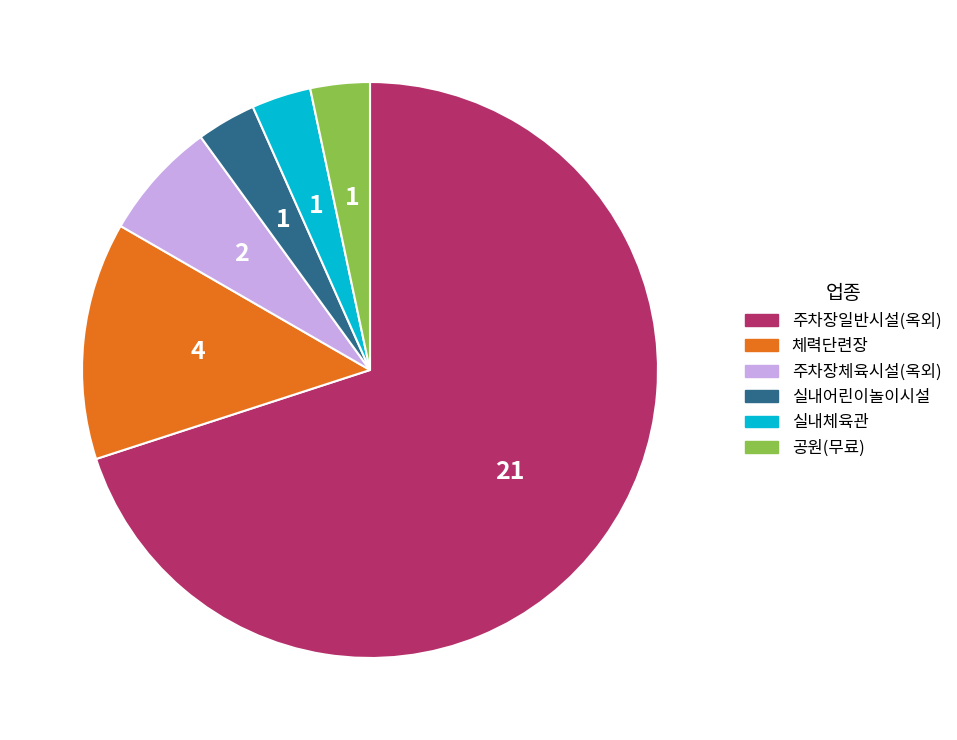

How many segments does this pie chart have?

6